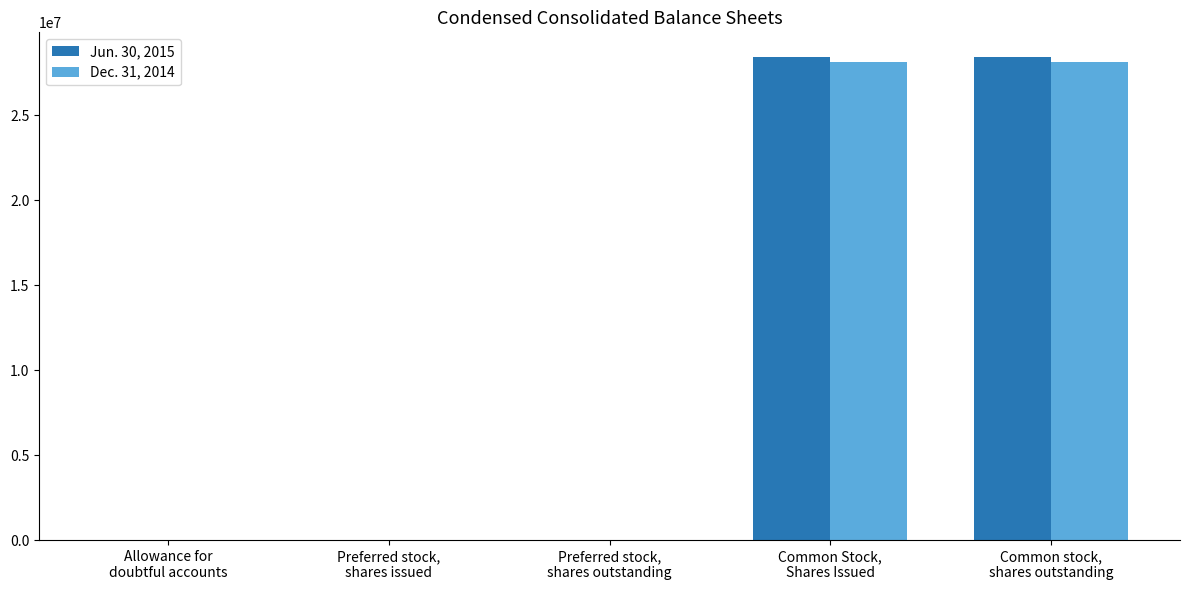

Are the bars horizontal?

No